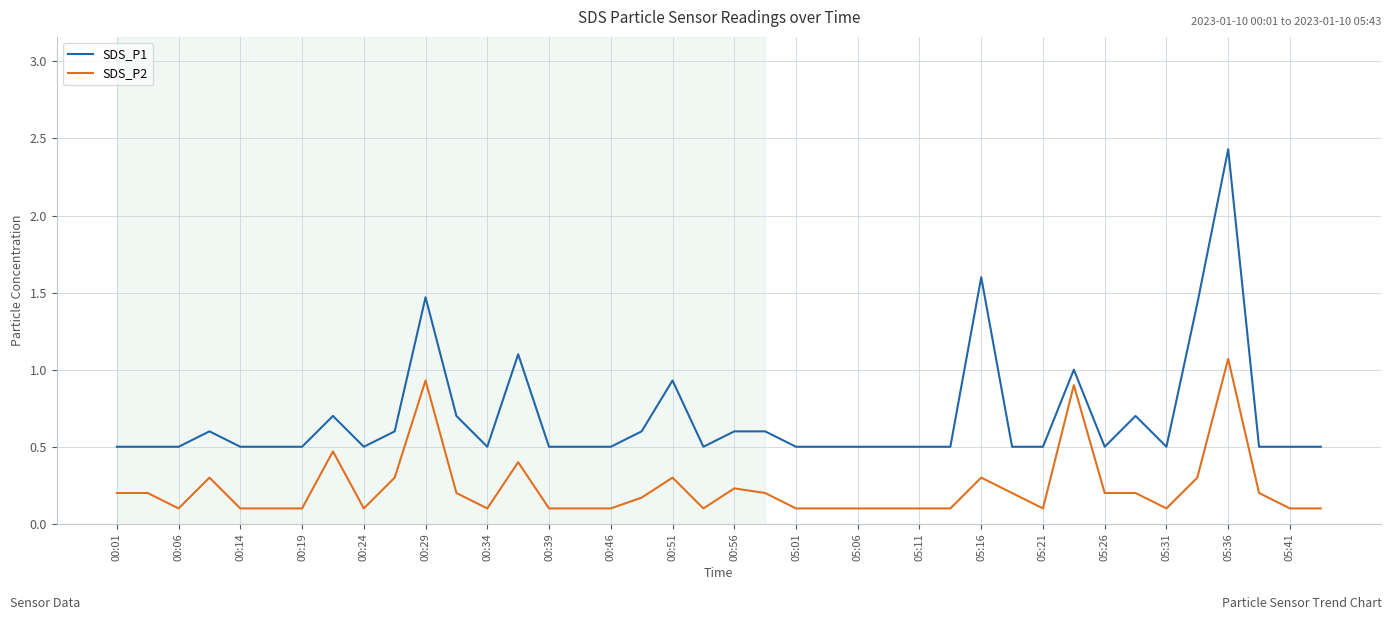

Which series has the largest range (max minus min)?

SDS_P1